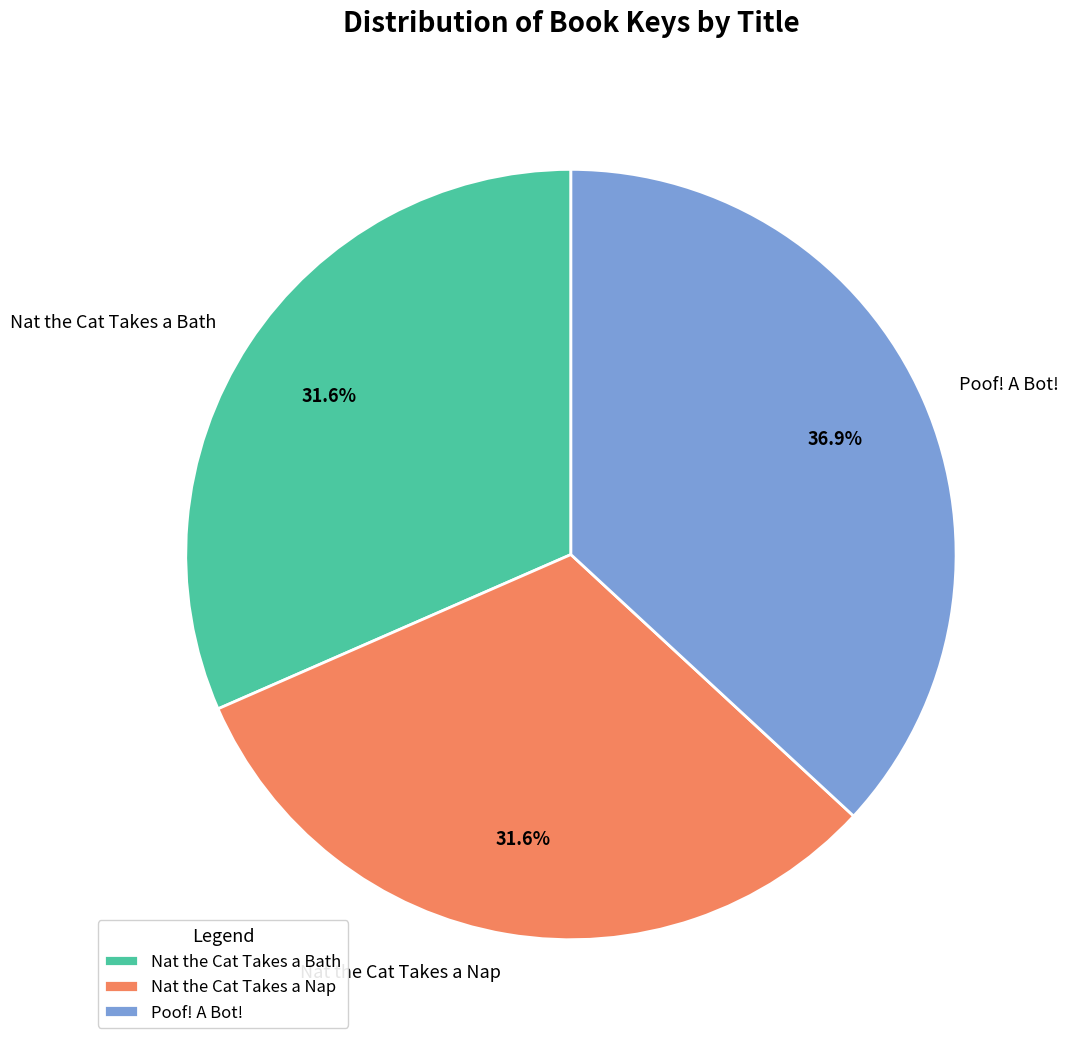

What is the largest slice in the pie chart?

Poof! A Bot!